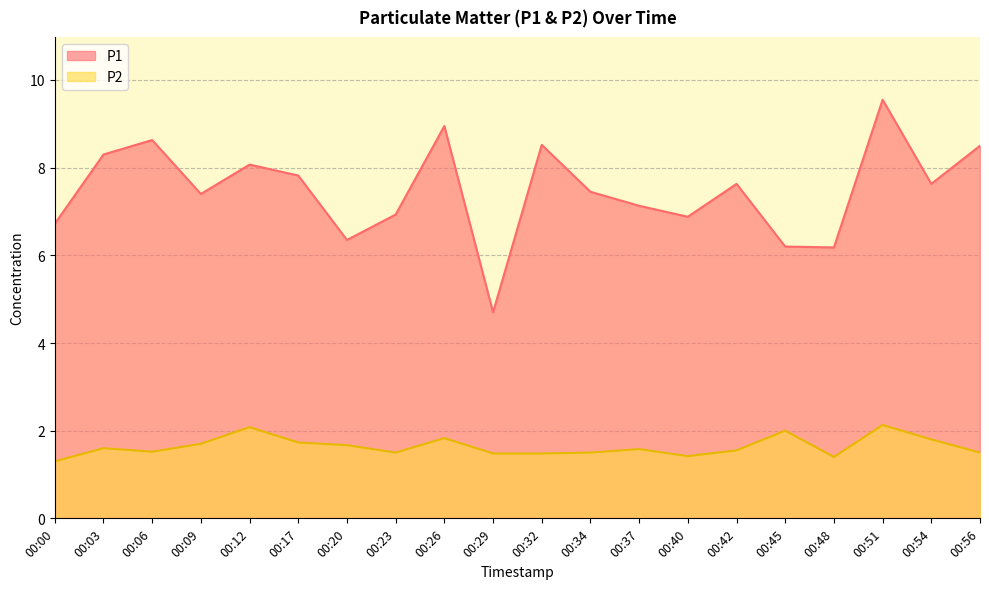

True or false: P1 and P2 cross at least once.

False